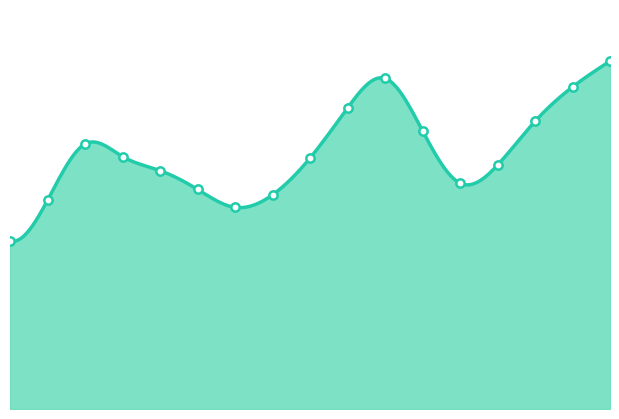

What is the change in value from 06:00 to 07:00?

+7.9